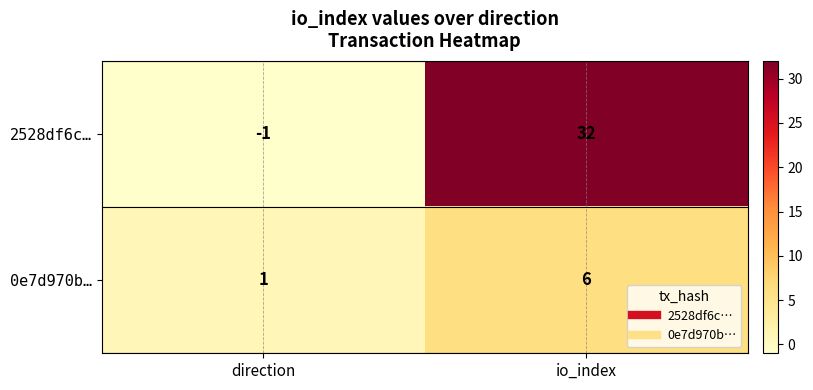

What is the difference between the 2528df6c… values at direction and io_index?

33